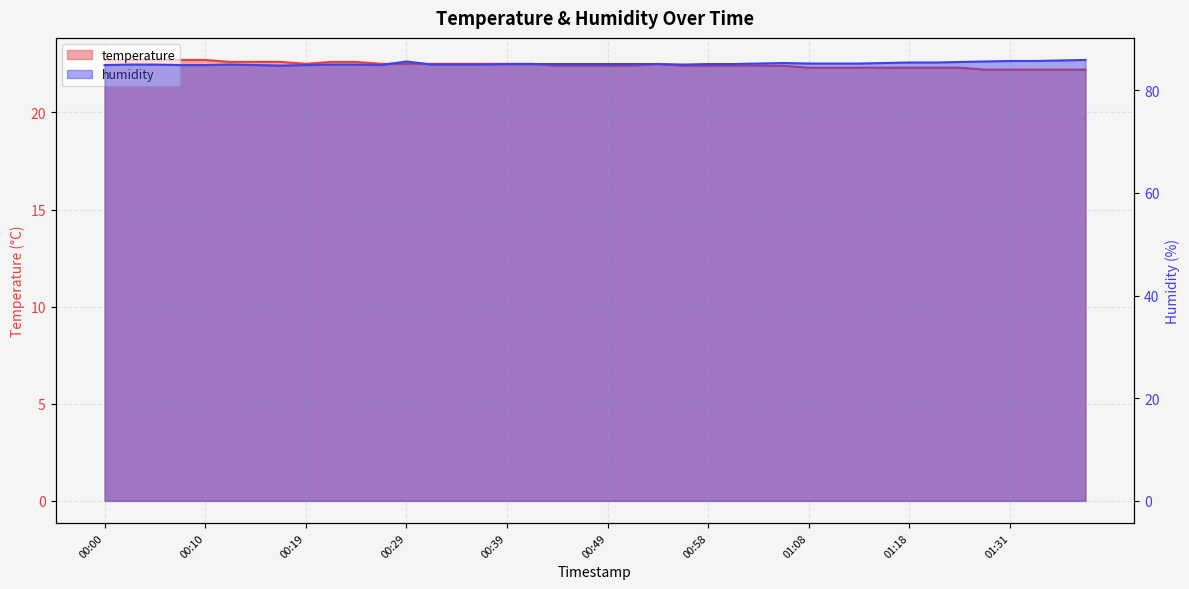

List the series in order of their peak value, highest first.

humidity, temperature